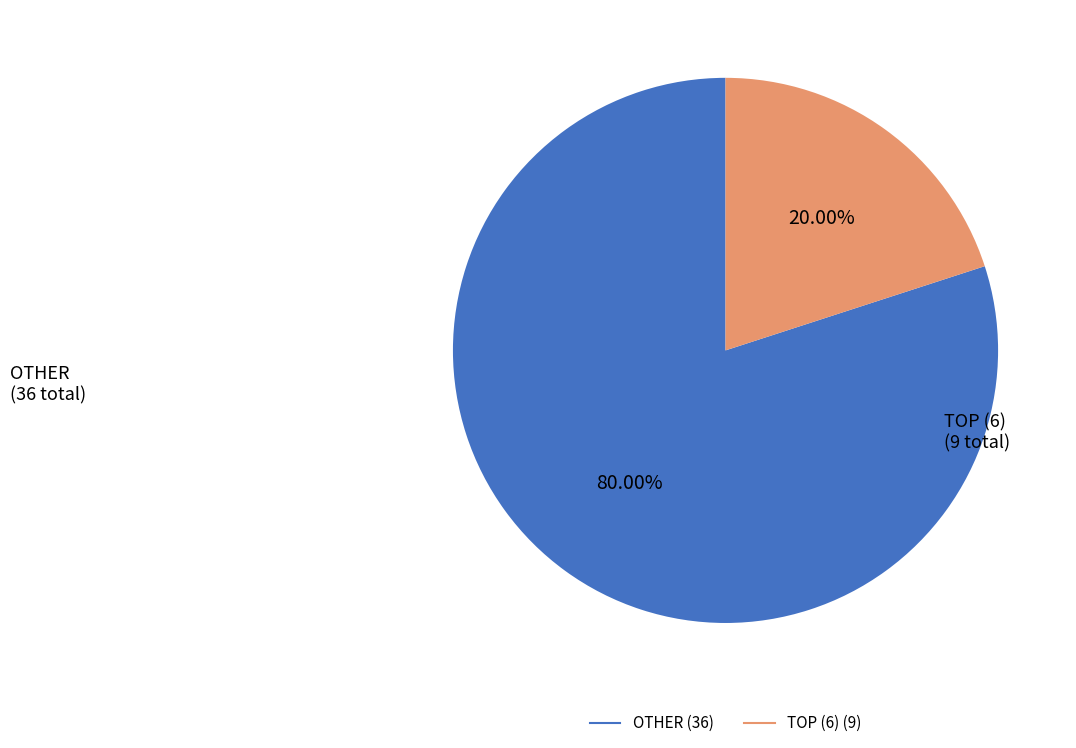

How many slices are in this pie chart?

2